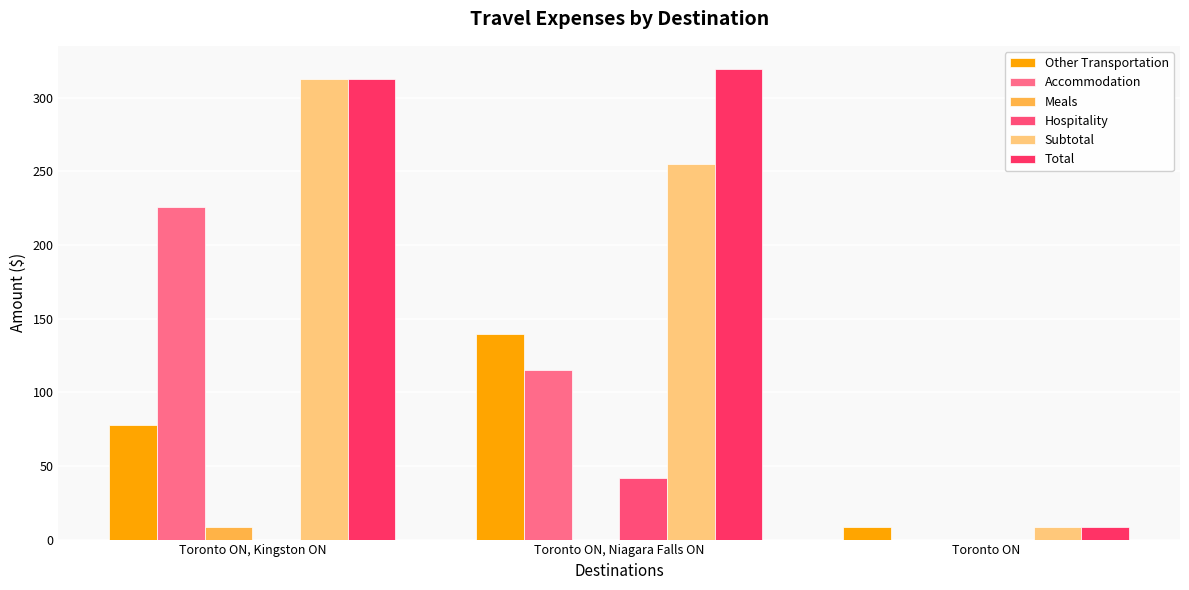

At which category is the sum across all series the highest?

Toronto ON, Kingston ON